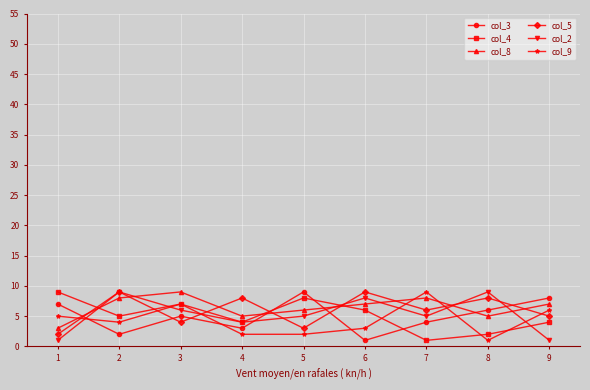

Which series changed the most between 2 and 7?

col_9